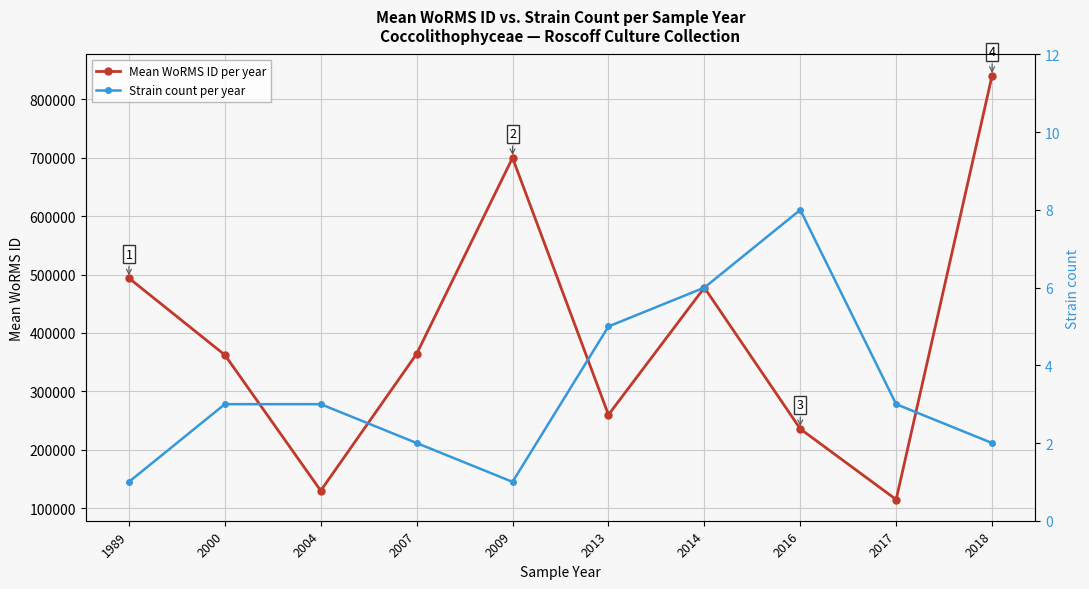

Reading right to left, transcribe all the data shown in this chart.

Mean WoRMS ID per year: 2018=840109.0	2017=115104.0	2016=235955.0	2014=477603.5	2013=260105.0	2009=699623.0	2007=364267.0	2004=130248.7	2000=362440.0	1989=493821.0
Strain count per year: 2018=2.0	2017=3.0	2016=8.0	2014=6.0	2013=5.0	2009=1.0	2007=2.0	2004=3.0	2000=3.0	1989=1.0